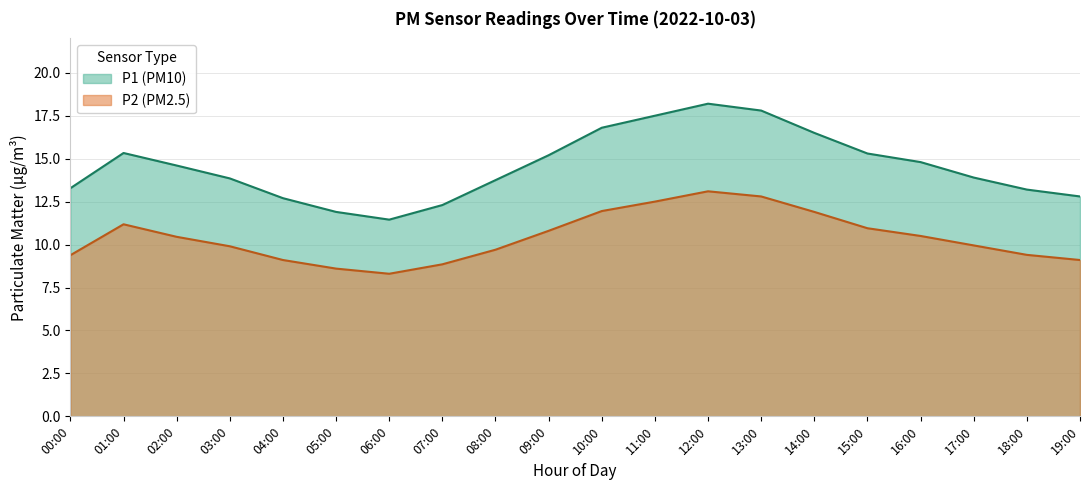

What is the sum of the P1 values at 03:00 and 16:00?

28.6